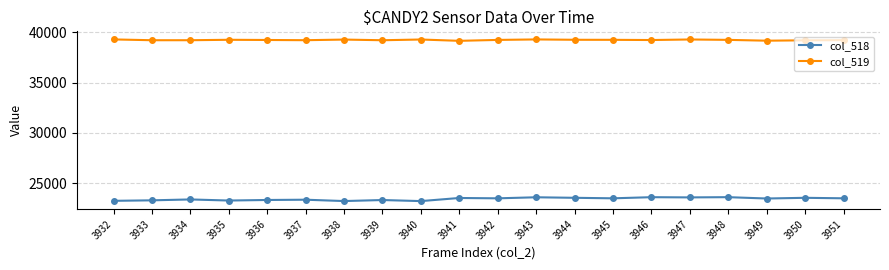

The value of col_519 at 3936 is 39239. True or false?

True